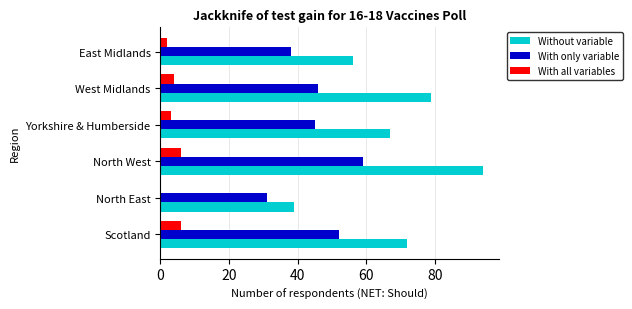

How many series are shown in this chart?

3